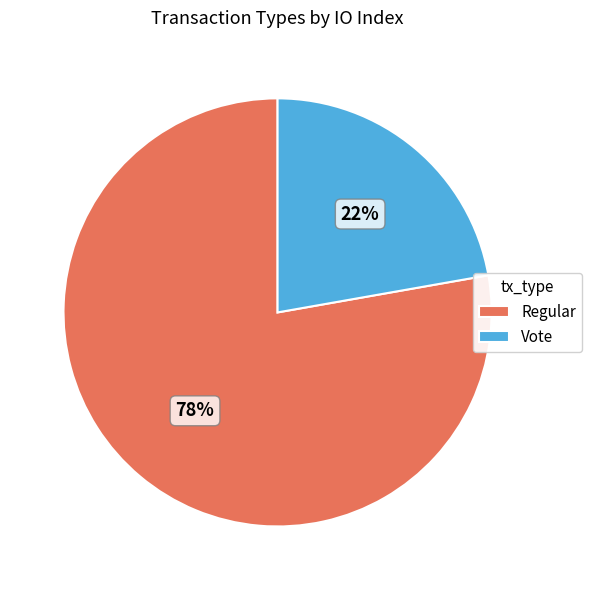

Combined, do Vote and Regular account for over 50%?

Yes